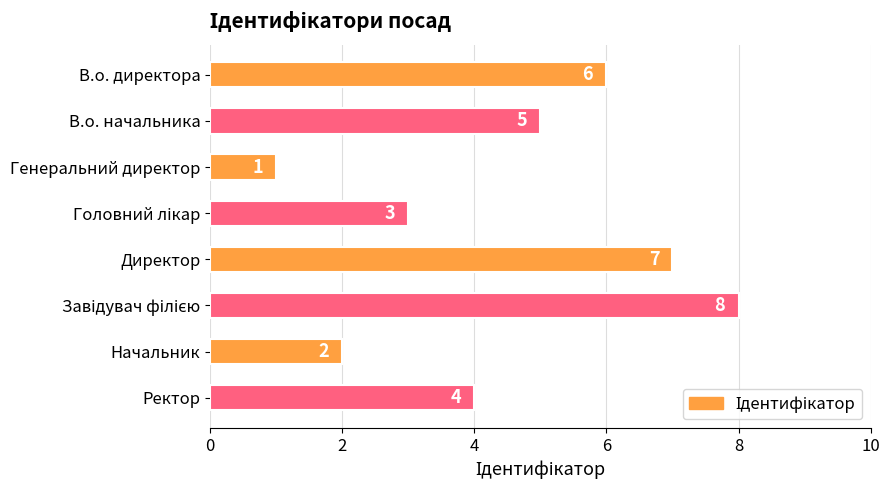

At which category does the chart reach its minimum across all series?

Генеральний директор